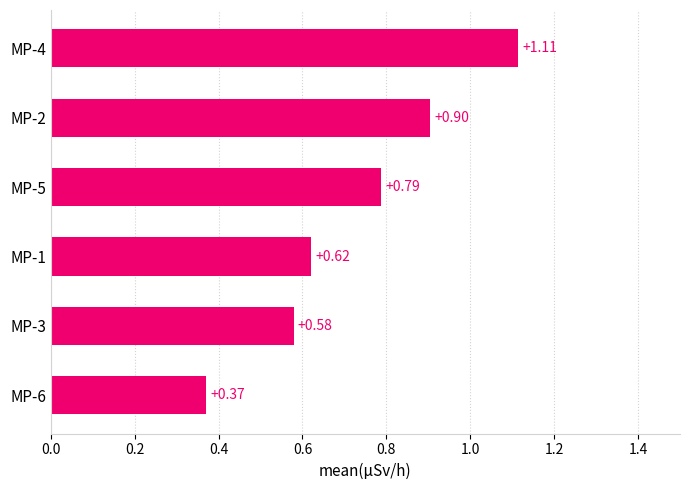

Which category has the lowest value across all series?

MP-6